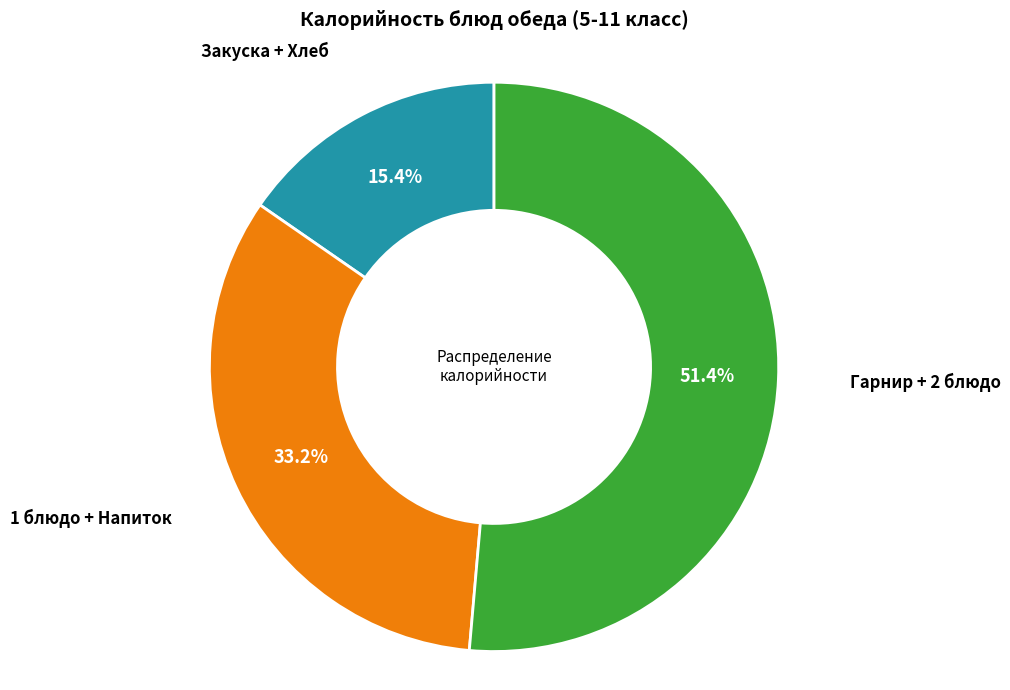

Which slice is the smallest?

Закуска + Хлеб